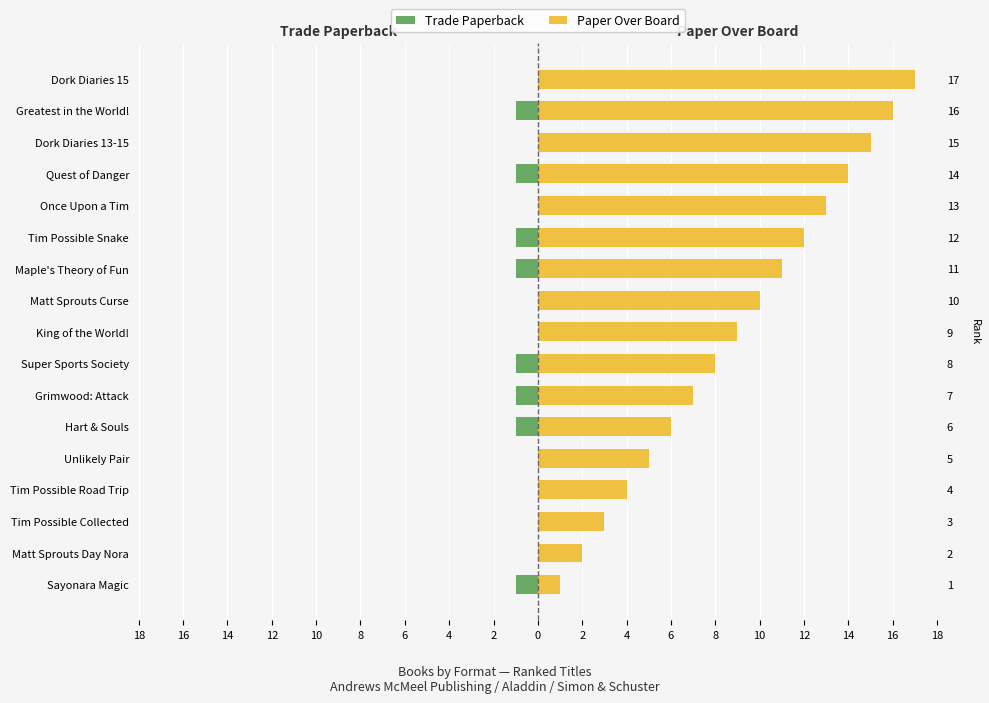

What is the difference between the maximum and minimum values in the Trade Paperback series?

1